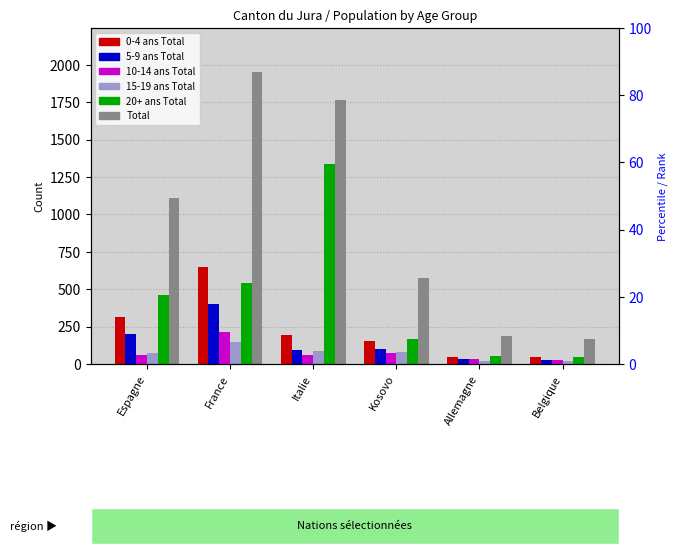

What is the difference between the second highest and minimum values in the 20+ ans Total series?

490